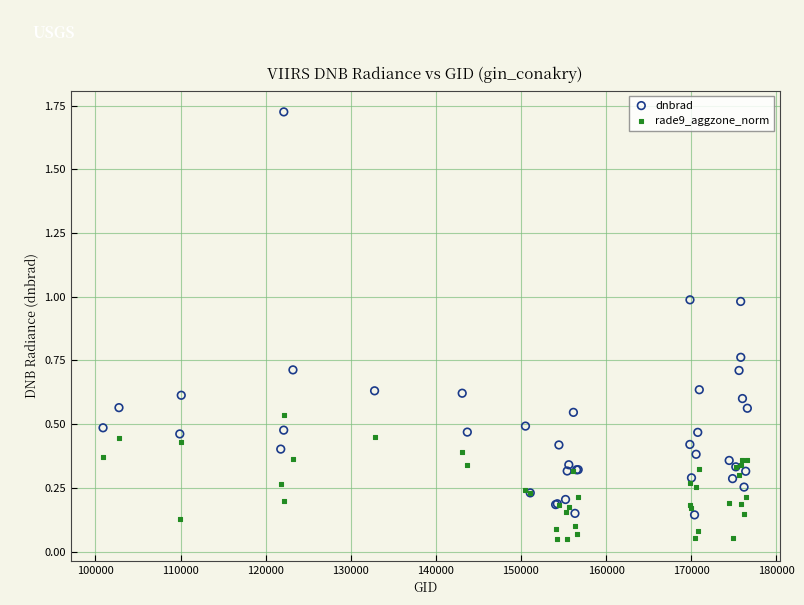

What is the X range (max minus min) for the scatter plot?

75722.0